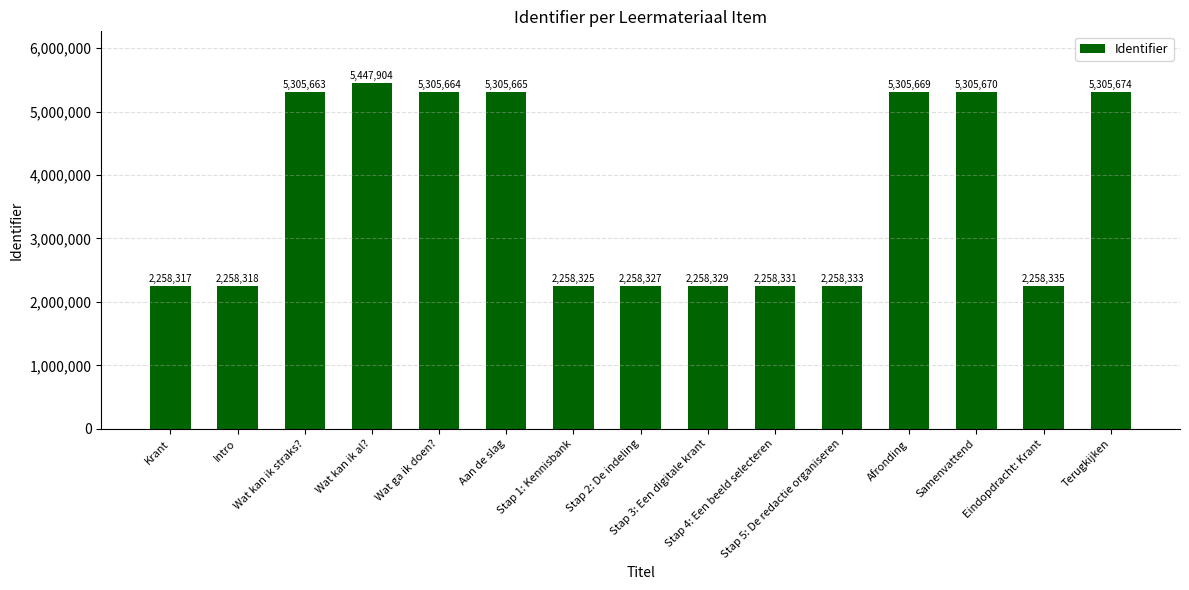

Where is the data nearest to the value 3853110?

Wat kan ik straks?